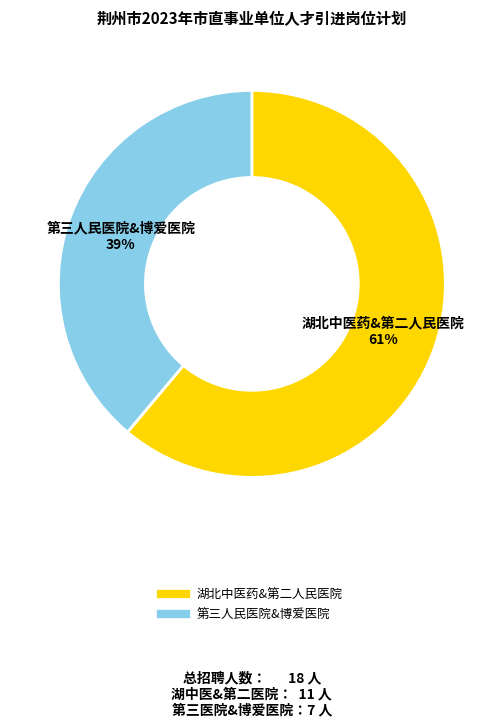

To the nearest percent, what is the average slice percentage?

50%